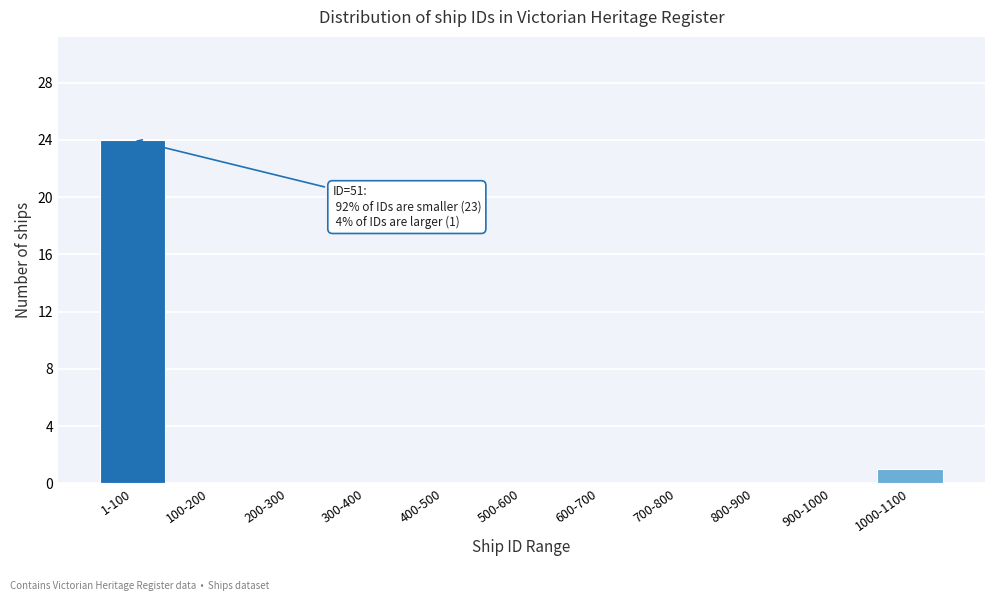

Reading left to right, extract all data points from this chart.

1-100=24	100-200=0	200-300=0	300-400=0	400-500=0	500-600=0	600-700=0	700-800=0	800-900=0	900-1000=0	1000-1100=1